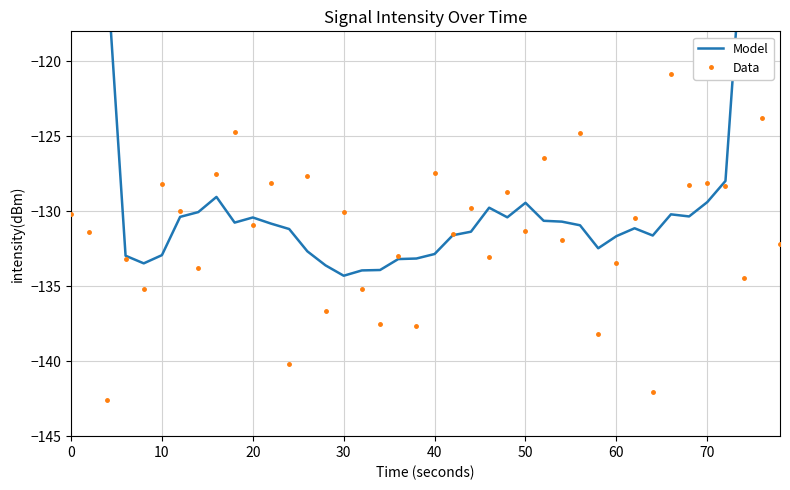

Rank the series by their maximum value, from highest to lowest.

Model, Data